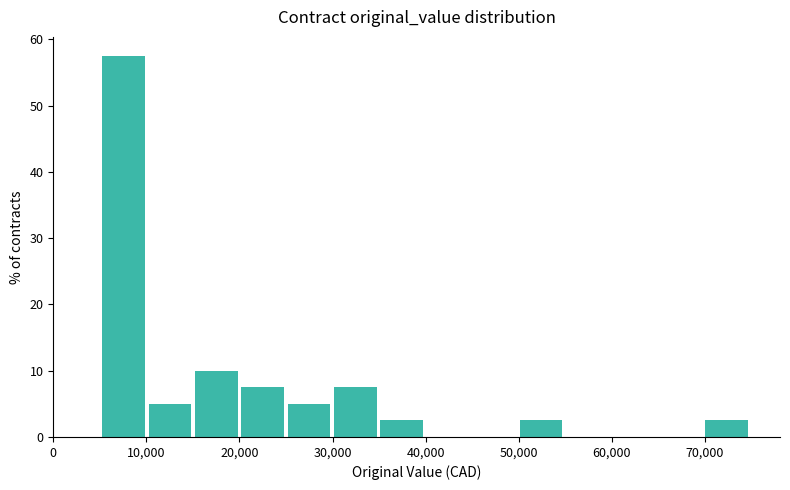

Reading left to right, list every bar in this chart as the range it spans on the x-axis followed by its height. Neither the bar edges nor the heights are printed on the chart, so give them approximately, as read against the axes.

5000 to 10000: 58
10000 to 15000: 5
15000 to 20000: 10
20000 to 25000: 8
25000 to 30000: 5
30000 to 35000: 8
35000 to 40000: 3
40000 to 45000: 0
45000 to 50000: 0
50000 to 55000: 3
55000 to 60000: 0
60000 to 65000: 0
65000 to 70000: 0
70000 to 75000: 3